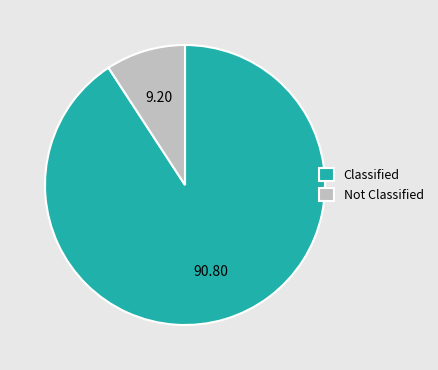

Which category has the biggest portion of the pie?

Classified